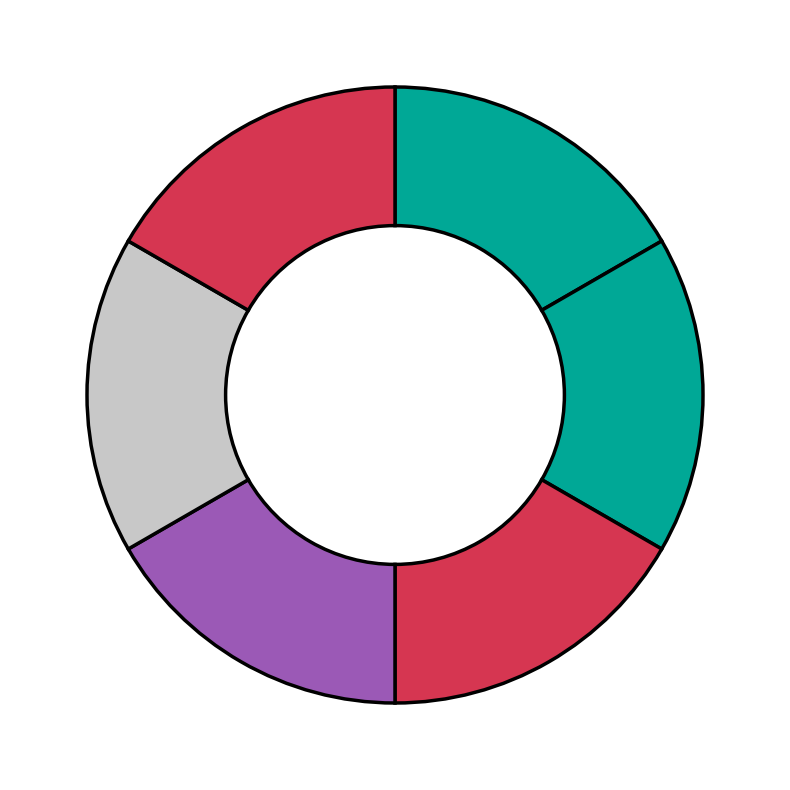

How many segments does this pie chart have?

6